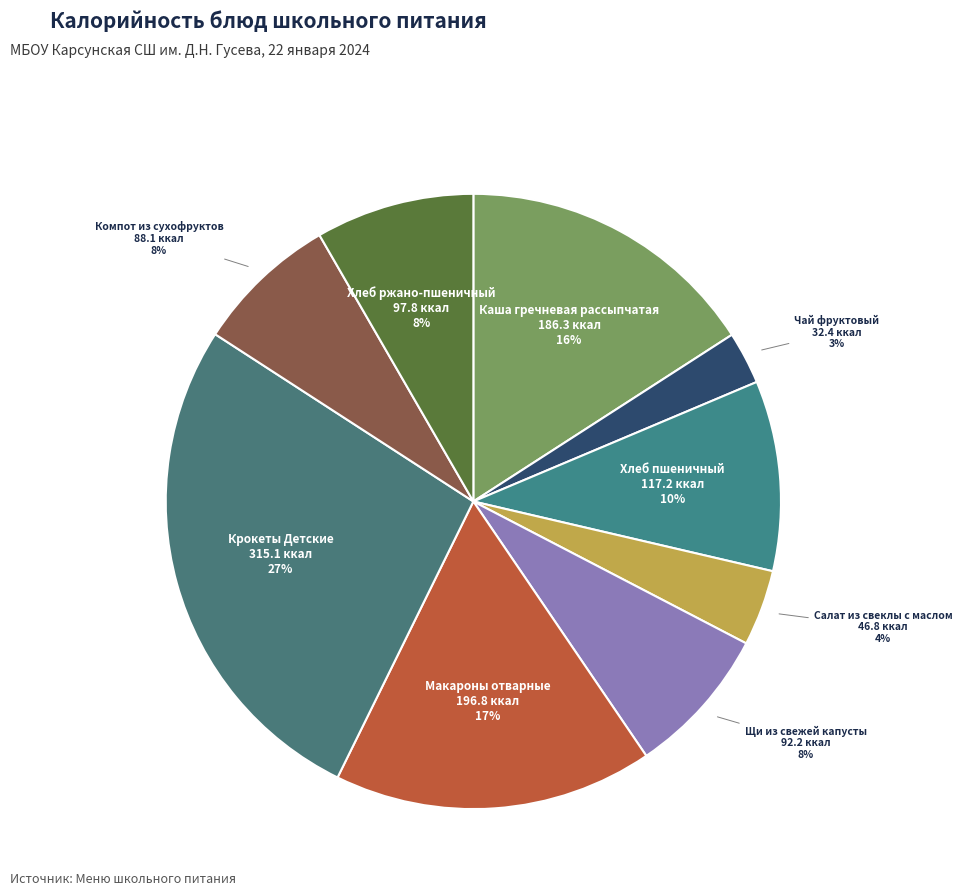

How many slices are in this pie chart?

9